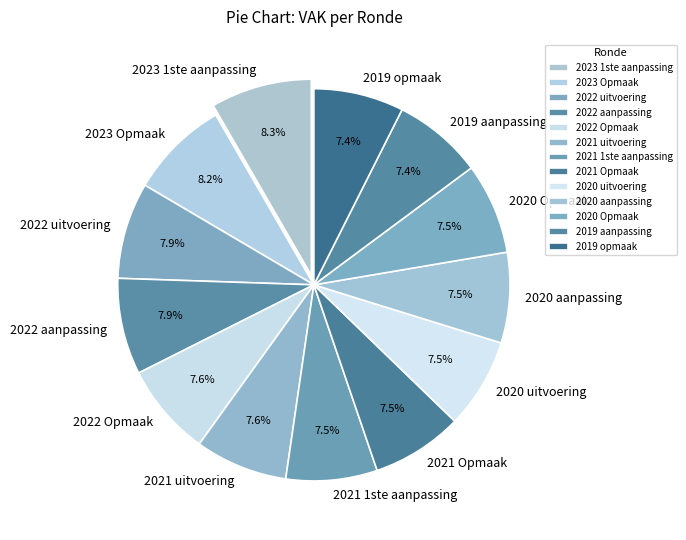

Between 2019 opmaak and 2022 aanpassing, which is larger?

2022 aanpassing